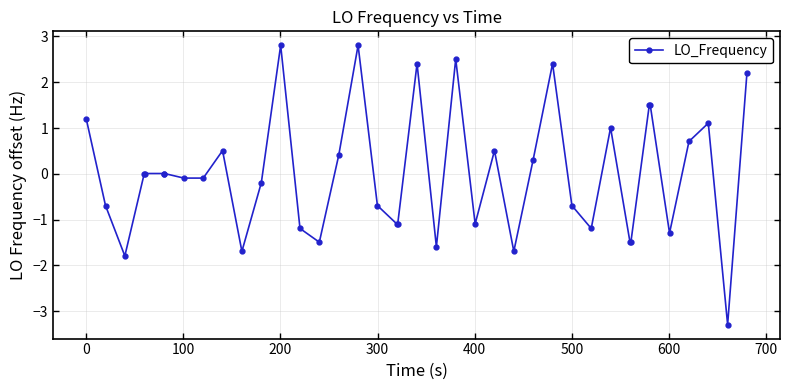

What is the value of the 10th point from the left?

0.5